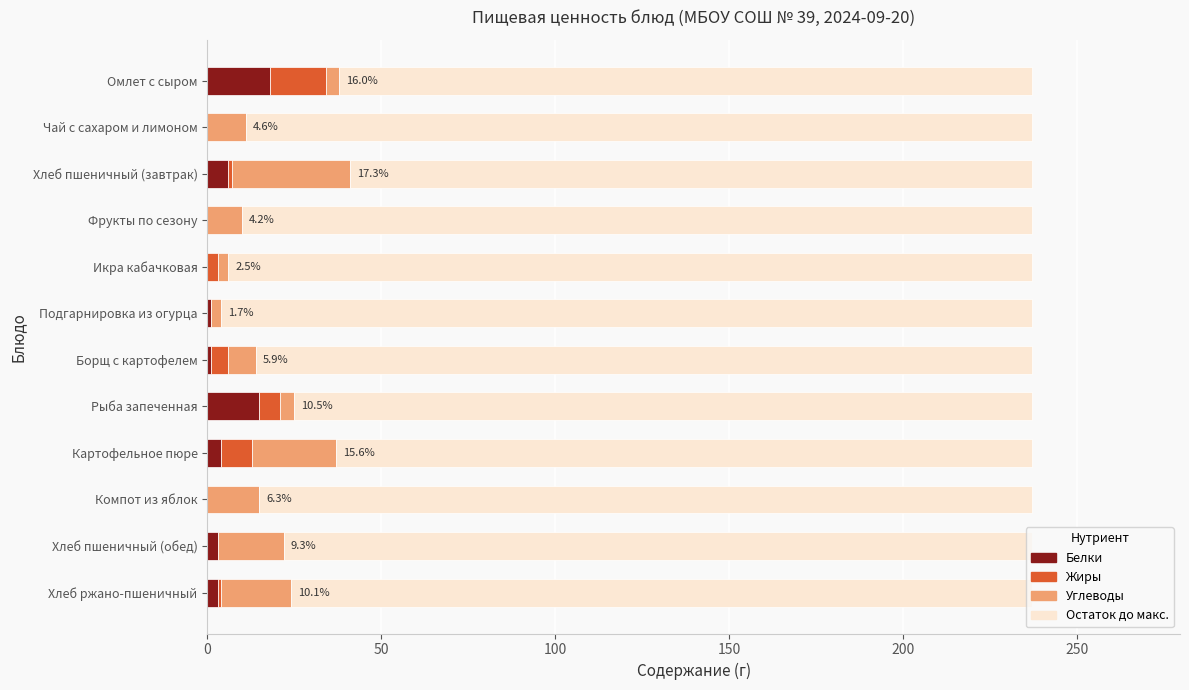

Rank the series at Подгарнировка из огурца from lowest to highest value.

Жиры, Белки, Углеводы